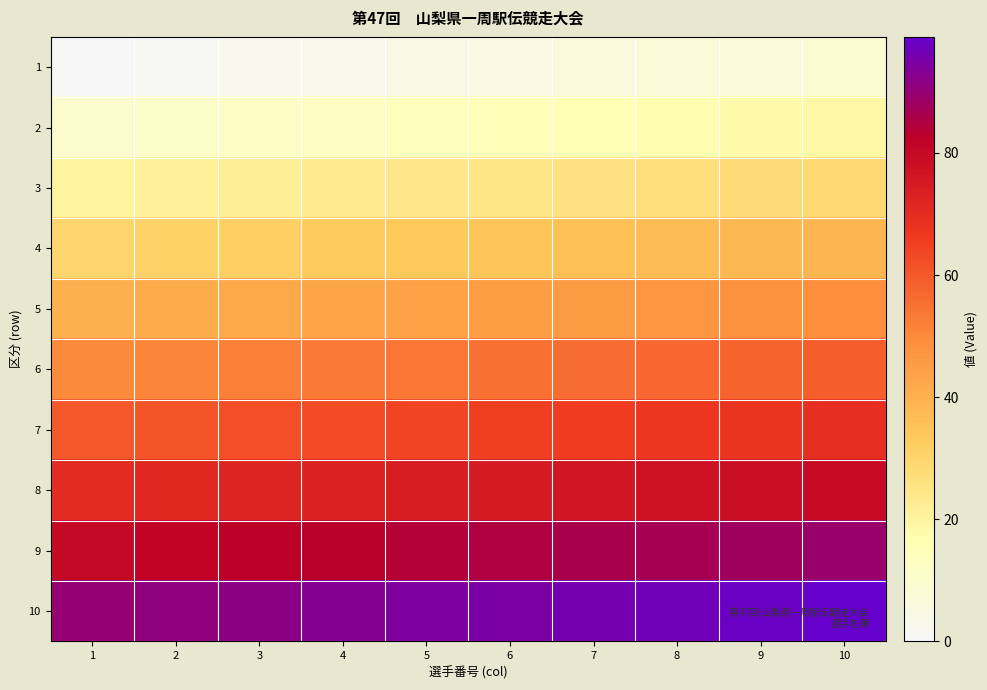

At how many categories does at least one series exceed 79?

10